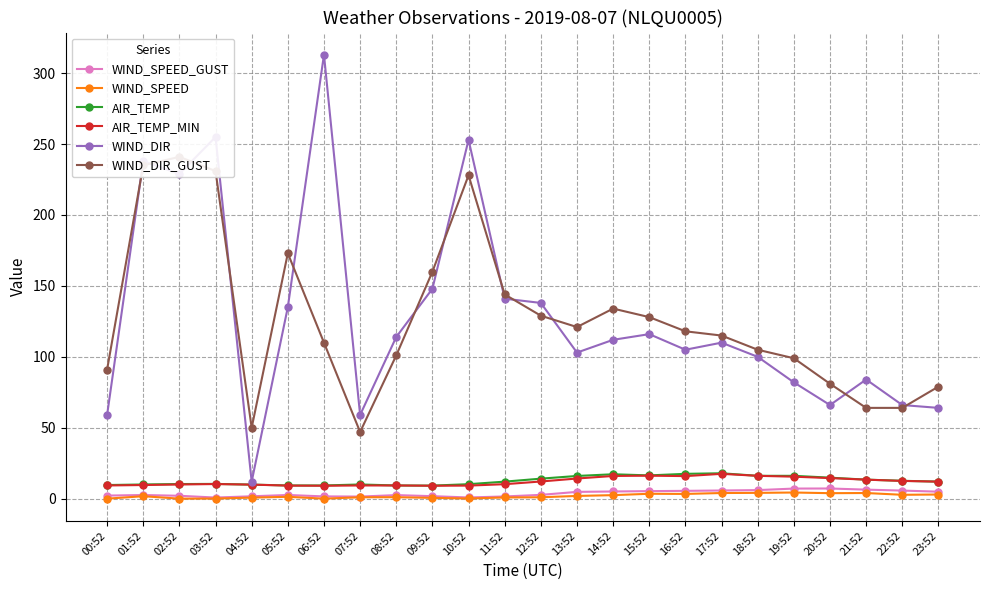

True or false: WIND_DIR_GUST and WIND_SPEED_GUST intersect in this chart.

False